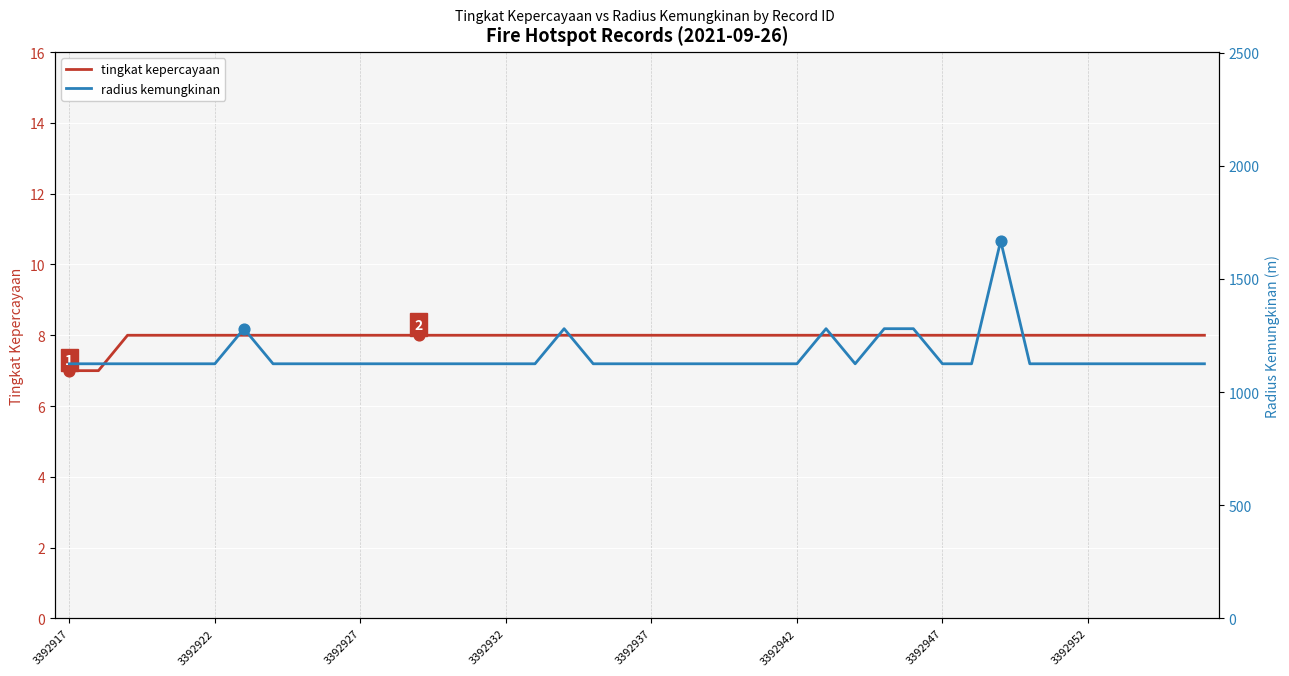

What is the total value across all series at 34?

1133